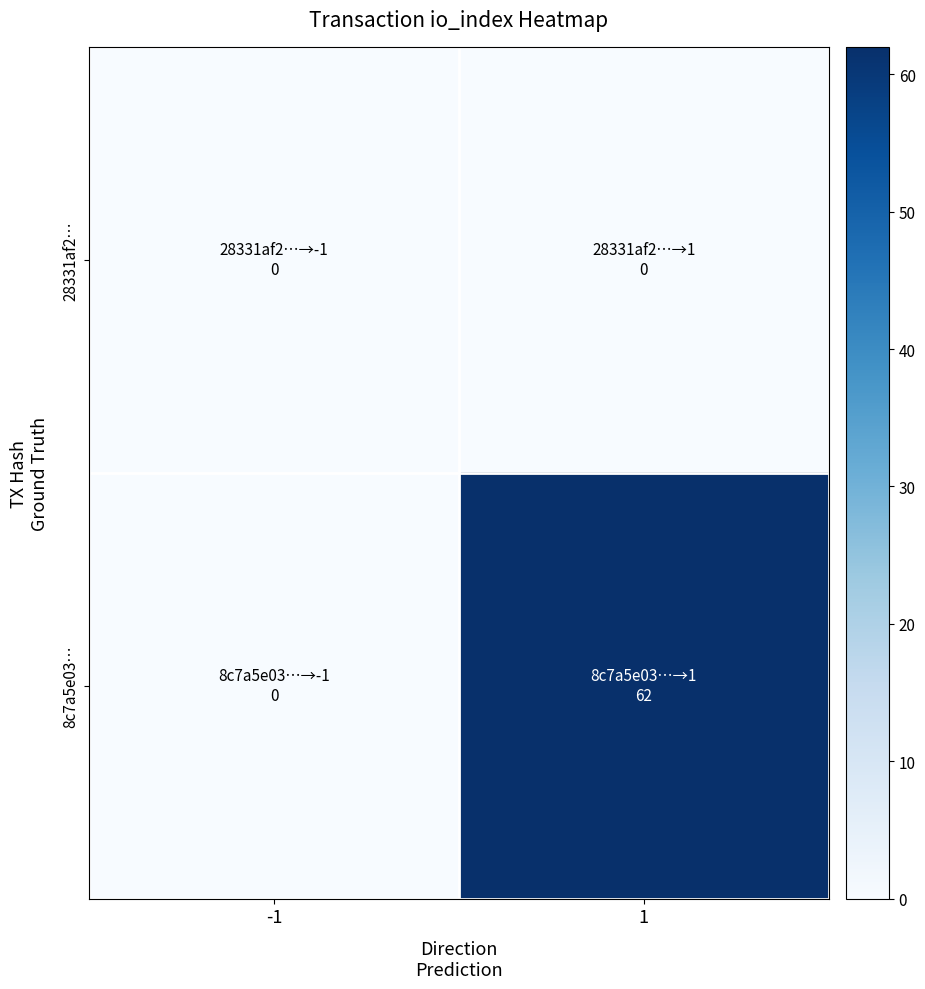

What is the total value across all series at 1?

62